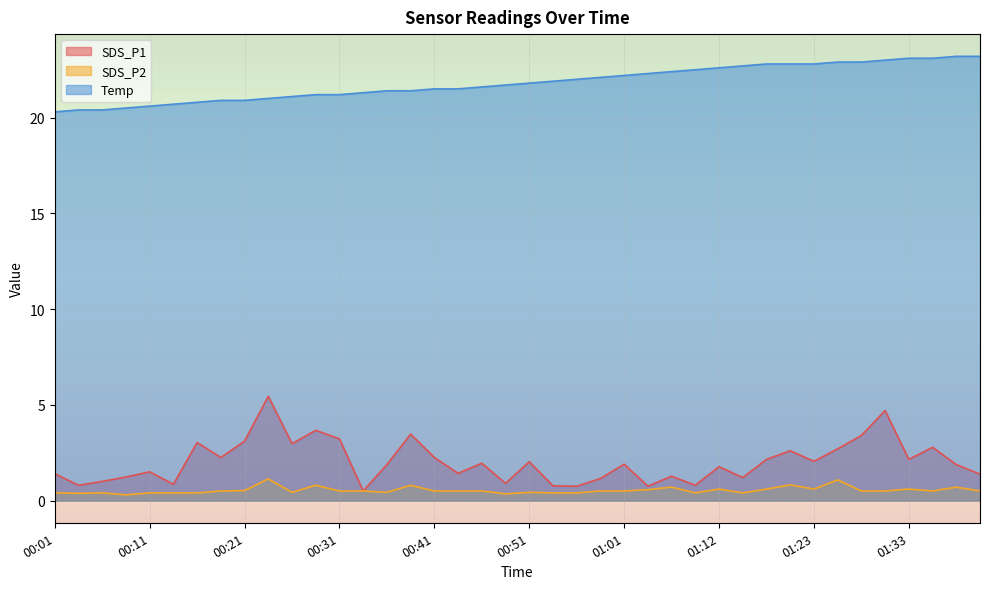

Rank the series at 01:33 from highest to lowest value.

Temp, SDS_P1, SDS_P2